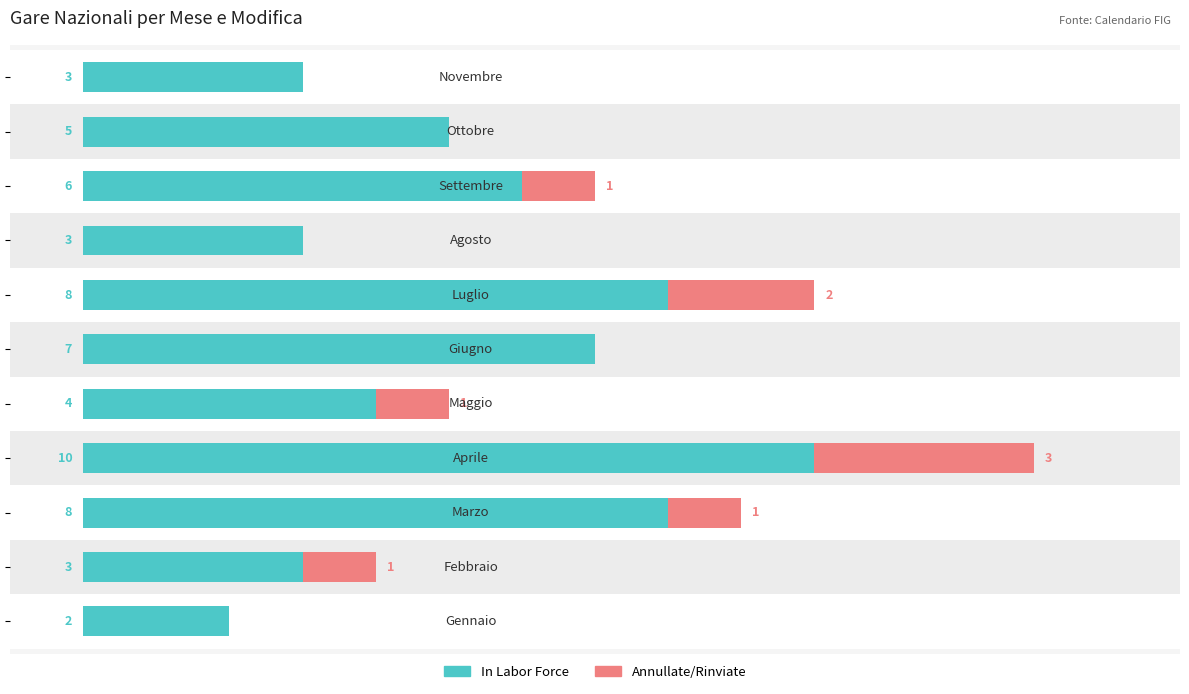

Which series changed the most between 10 and 14?

In Labor Force